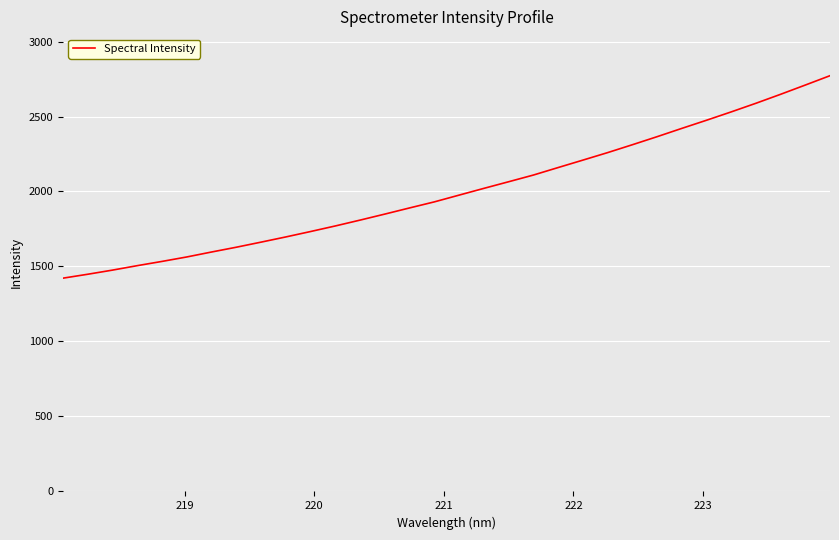

What is the difference between the second highest and minimum values?

1287.6